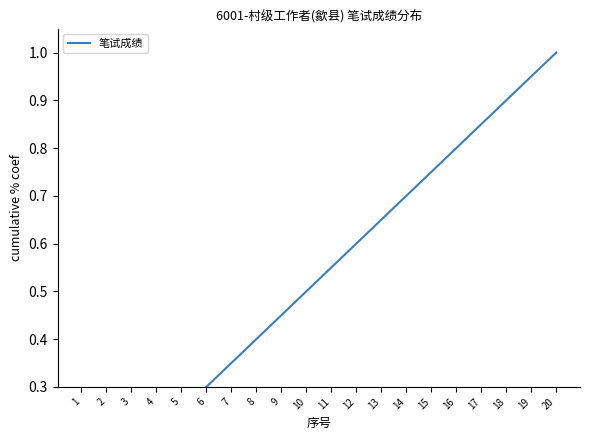

The value at 18 is 0.9. True or false?

True